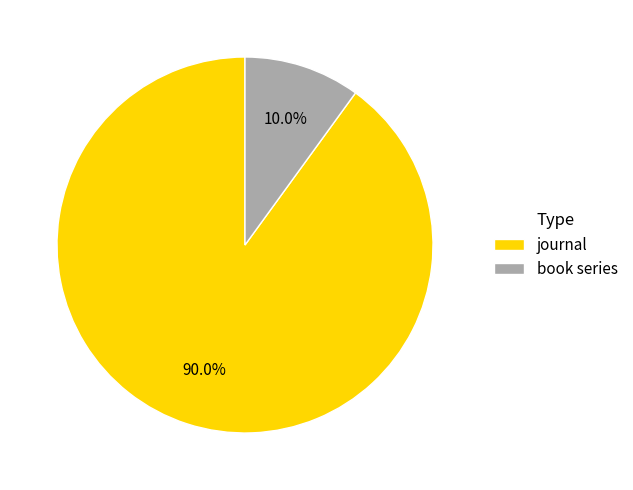

Is the sum of journal and book series greater than half?

Yes